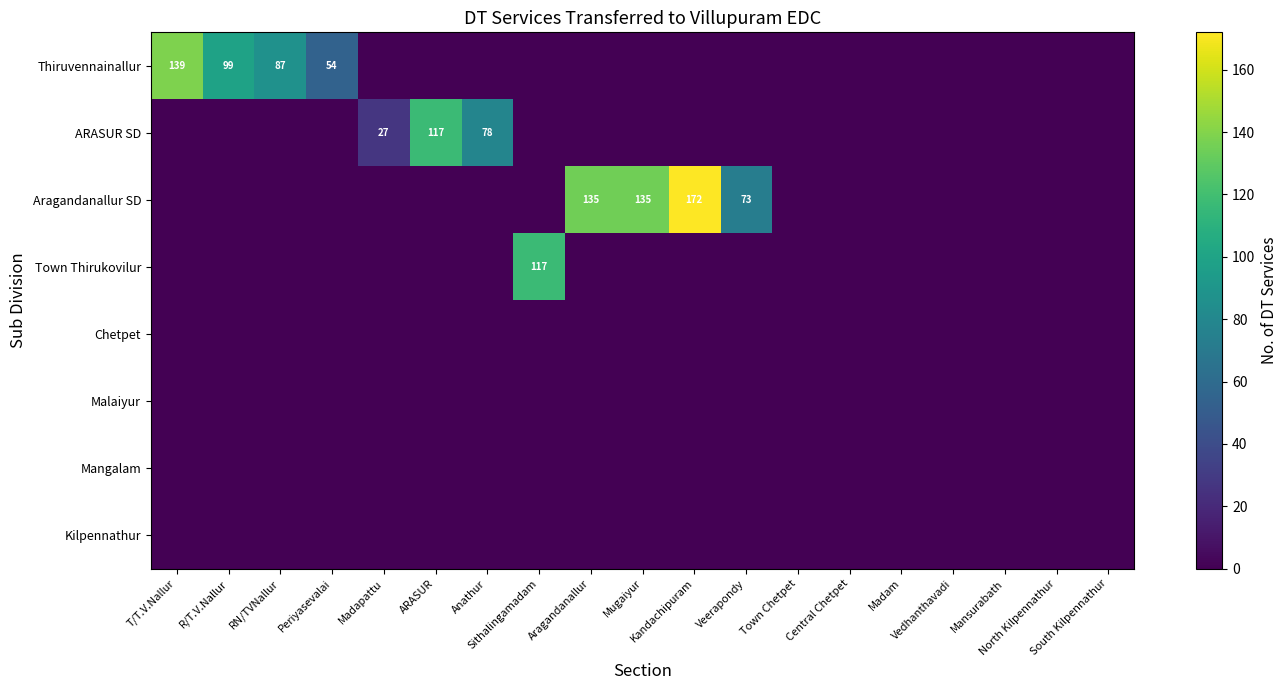

What is the difference between the highest and lowest values at R/T.V.Nallur?

99